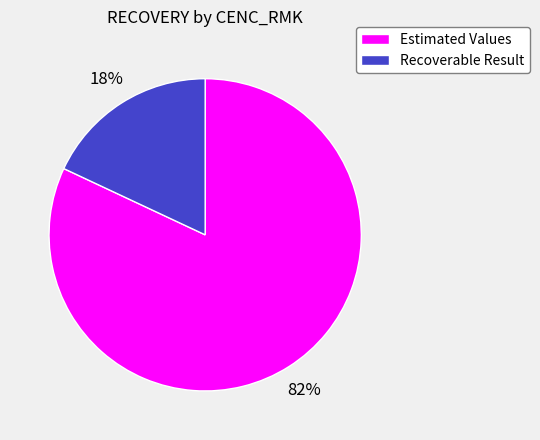

Which slice is the largest?

Estimated Values